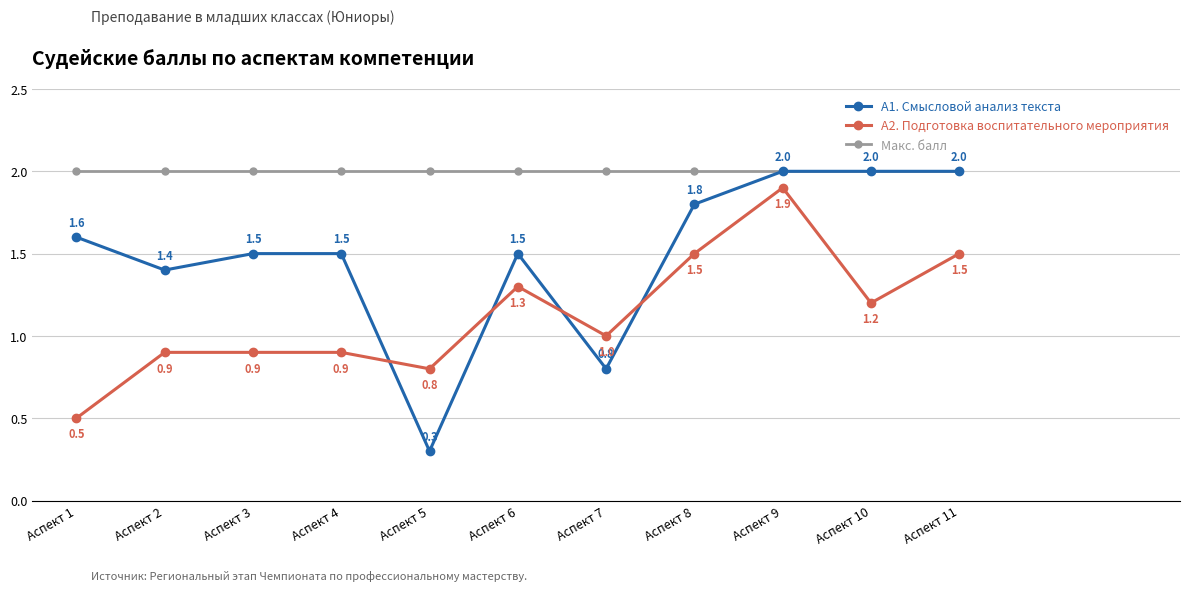

At Аспект 8, list the series in order from smallest to largest.

А2. Подготовка воспитательного мероприятия, А1. Смысловой анализ текста, Макс. балл